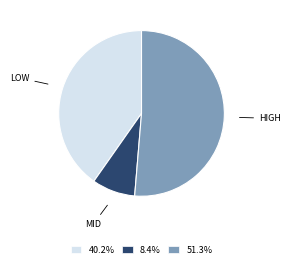

Combined, do 8.4% and 40.2% account for over 50%?

No